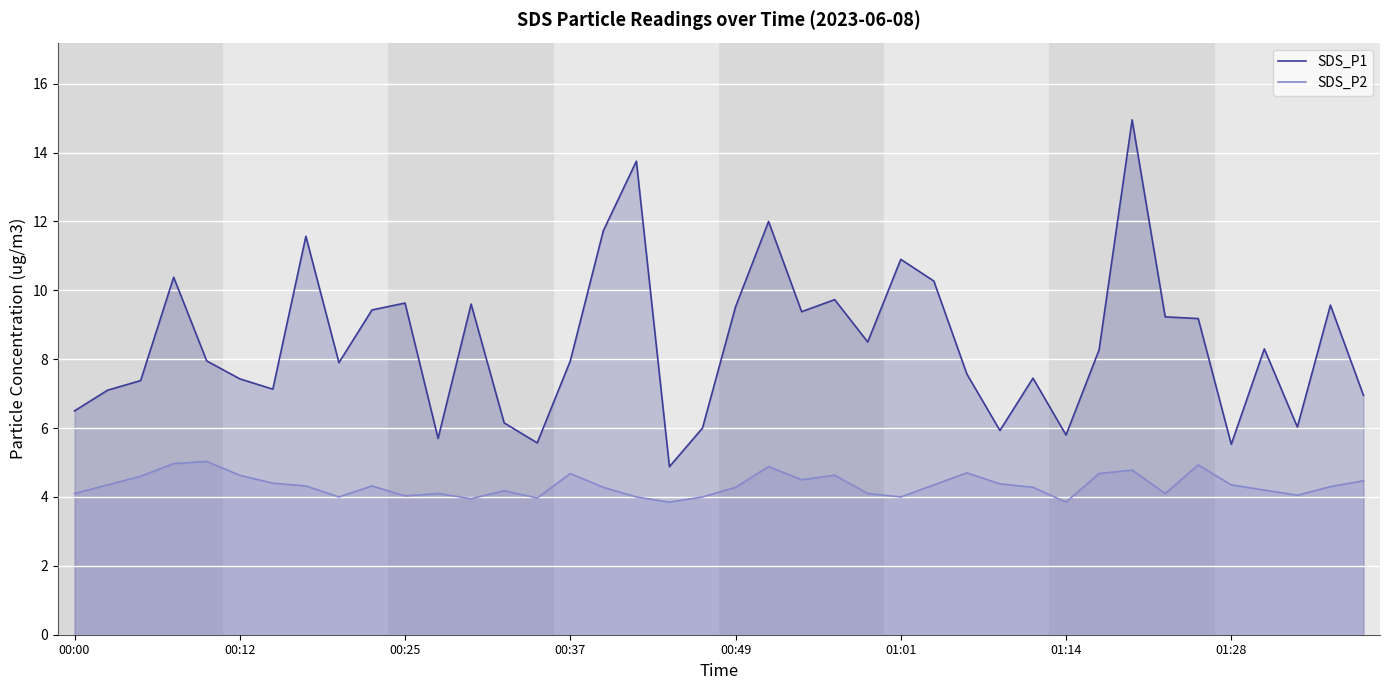

Reading left to right, extract all data points from this chart.

SDS_P1: 6.5	7.1	7.4	10.4	8.0	7.4	7.1	11.6	7.9	9.4	9.6	5.7	9.6	6.2	5.6	8.0	11.7	13.8	4.9	6.0	9.5	12.0	9.4	9.7	8.5	10.9	10.3	7.6	5.9	7.5	5.8	8.3	14.9	9.2	9.2	5.5	8.3	6.0	9.6	7.0
SDS_P2: 4.1	4.3	4.6	5.0	5.0	4.6	4.4	4.3	4.0	4.3	4.0	4.1	4.0	4.2	4.0	4.7	4.3	4.0	3.9	4.0	4.3	4.9	4.5	4.6	4.1	4.0	4.3	4.7	4.4	4.3	3.9	4.7	4.8	4.1	4.9	4.3	4.2	4.0	4.3	4.5